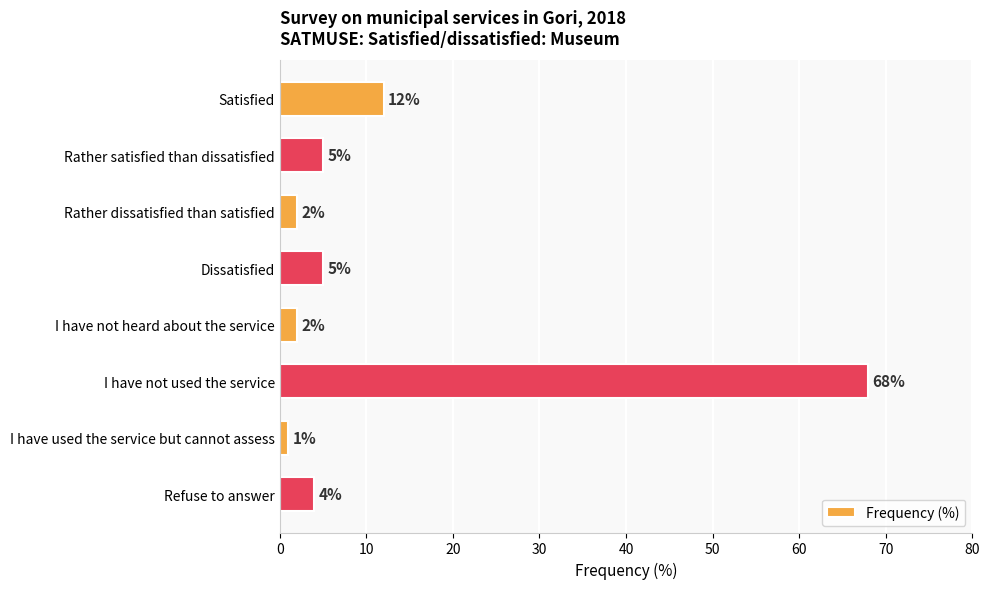

Which has a higher value, I have used the service but cannot assess or I have not heard about the service?

I have not heard about the service